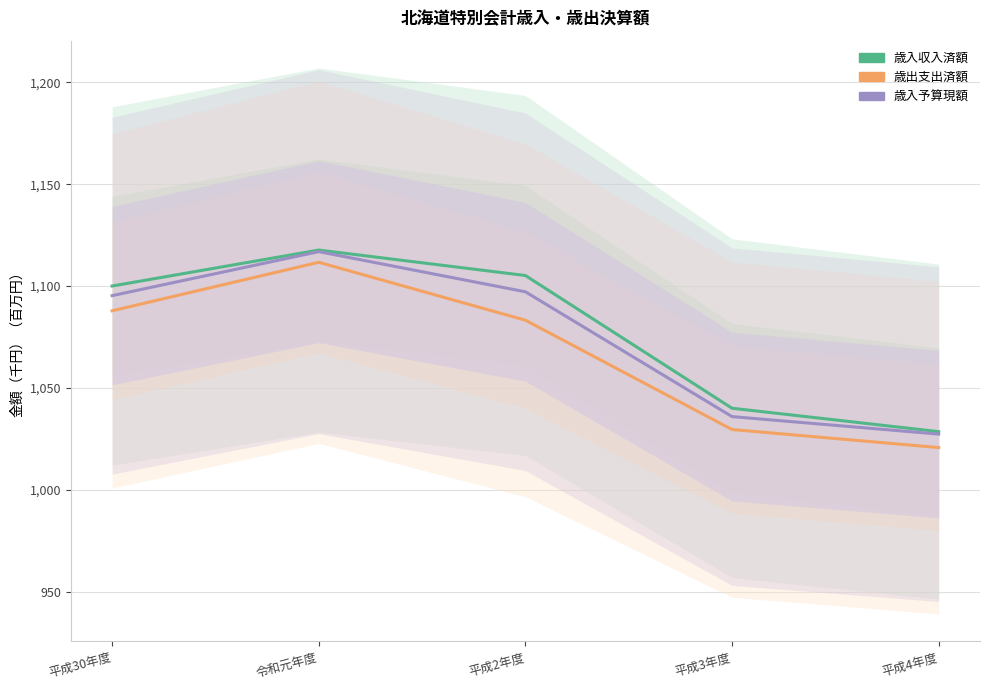

What is the label of the 3rd point from the right?

平成2年度